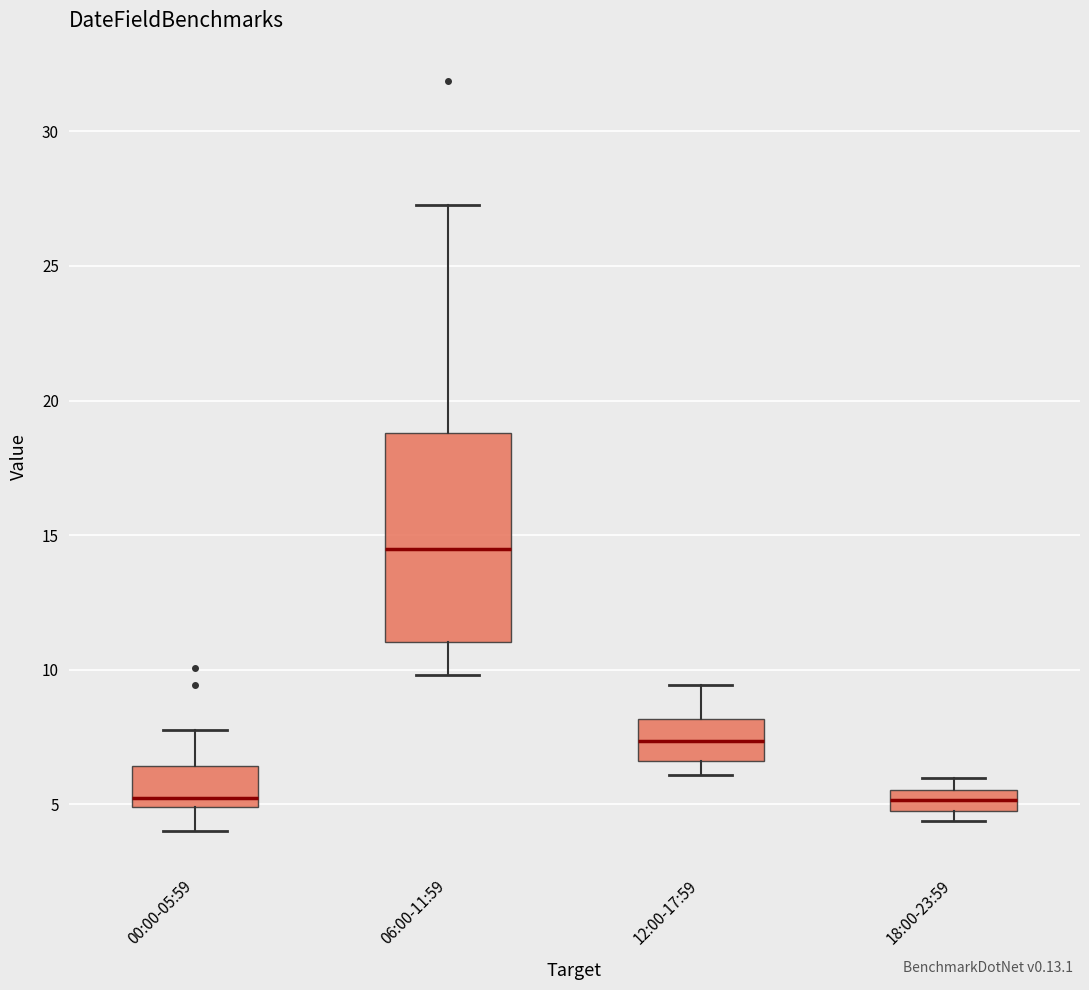

Where does the upper whisker of the box for 12:00-17:59 end on the y-axis? The values are not printed on the chart, so give them approximately, as read against the axis.

9.5